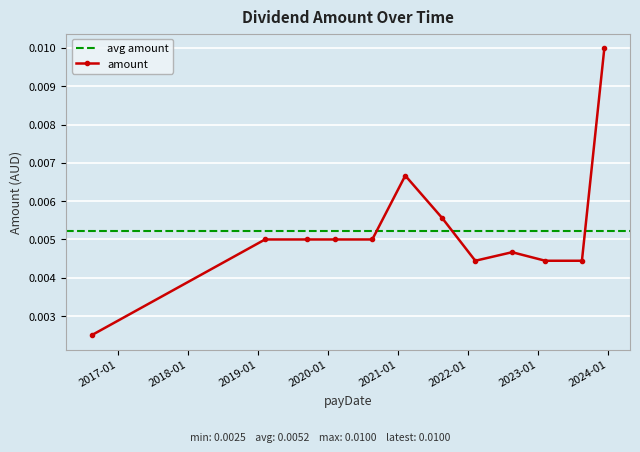

Reading left to right, extract all data points from this chart.

2016-08-18=0.0	2019-02-08=0.0	2019-09-16=0.0	2020-02-07=0.0	2020-08-20=0.0	2021-02-08=0.0	2021-08-20=0.0	2022-02-08=0.0	2022-08-19=0.0	2023-02-08=0.0	2023-08-18=0.0	2023-12-13=0.0